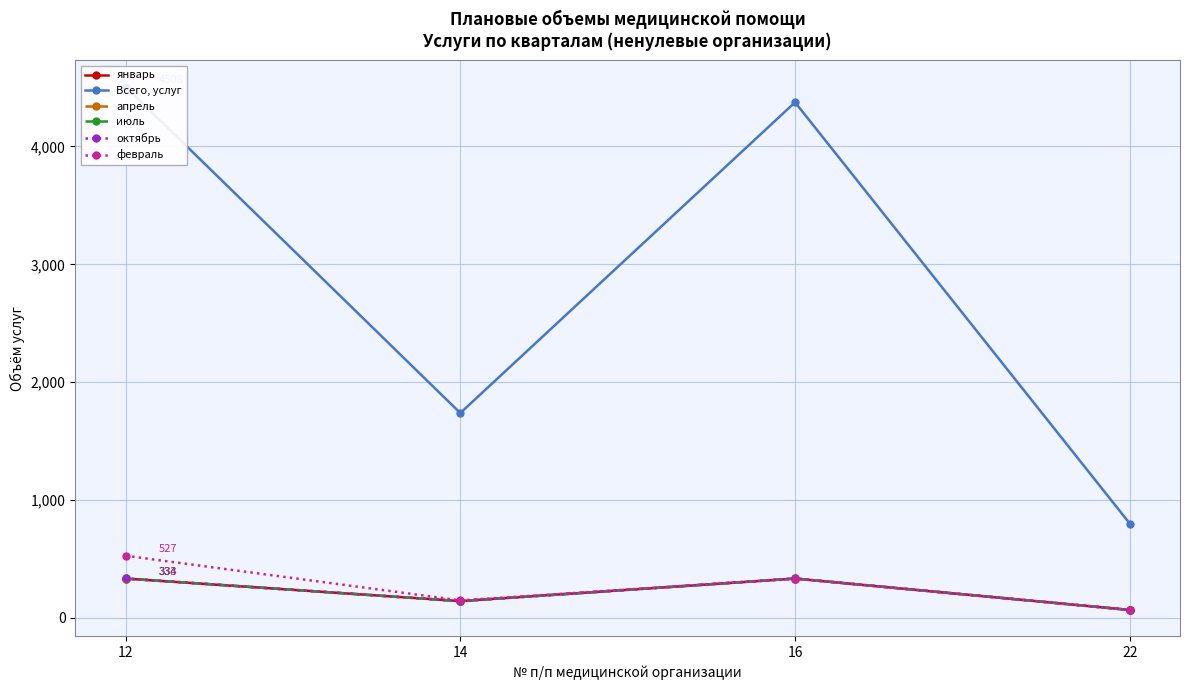

What is the total value across all series at 12?

6369